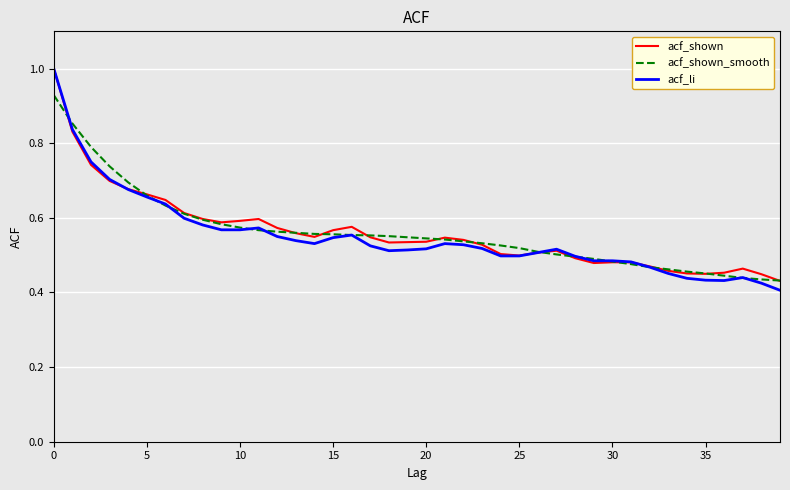

Which series has the widest spread of values?

acf_li